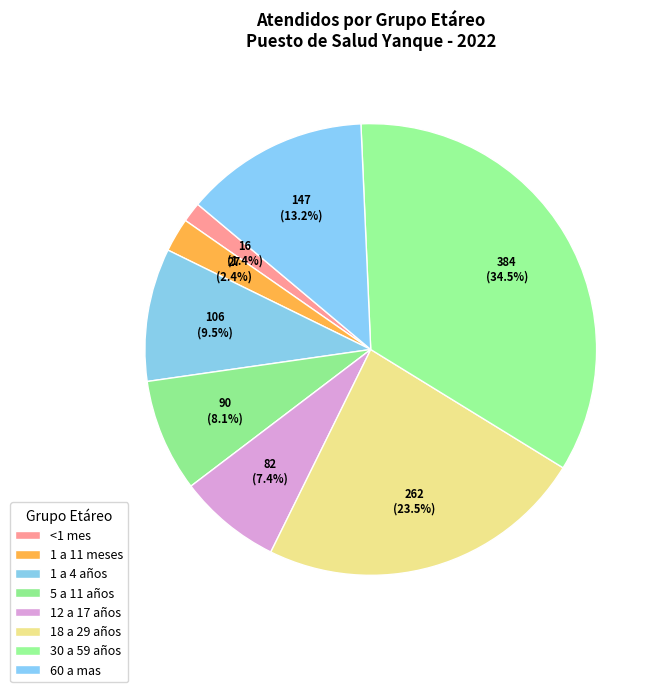

Which slice is the largest?

30 a 59 años